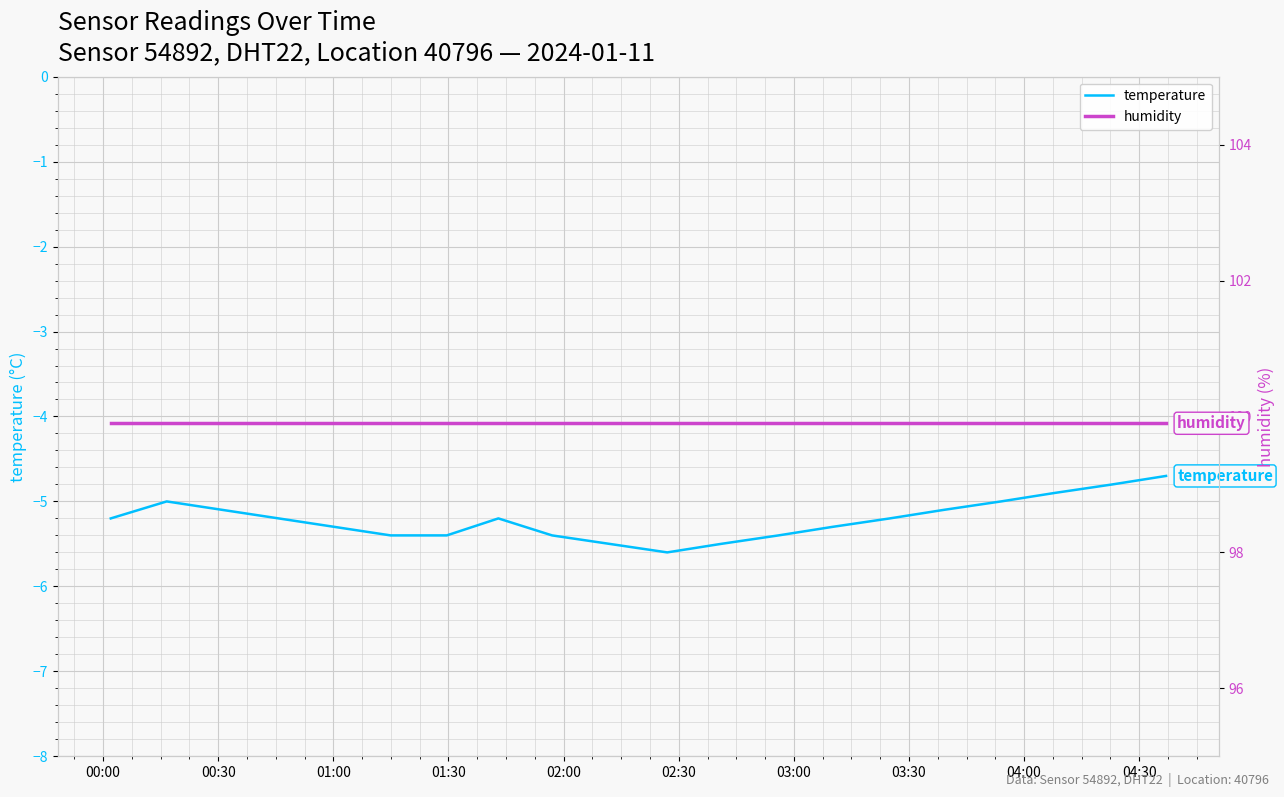

Rank the series by their maximum value, from lowest to highest.

temperature, humidity